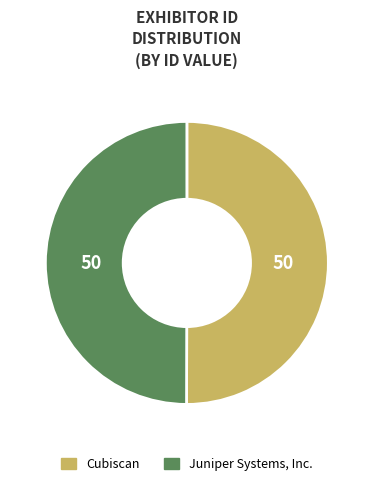

Combined, do Juniper Systems, Inc. and Cubiscan account for over 50%?

Yes